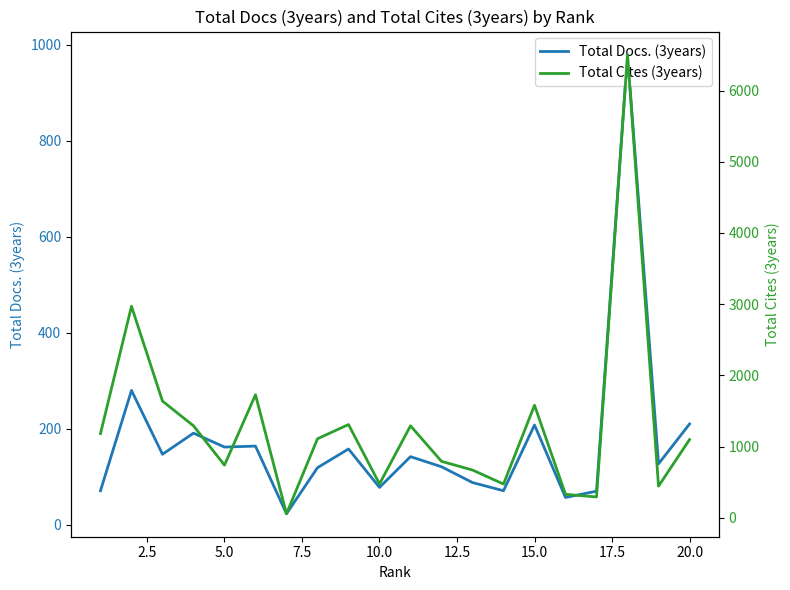

What is the minimum value for Total Docs. (3years)?

23